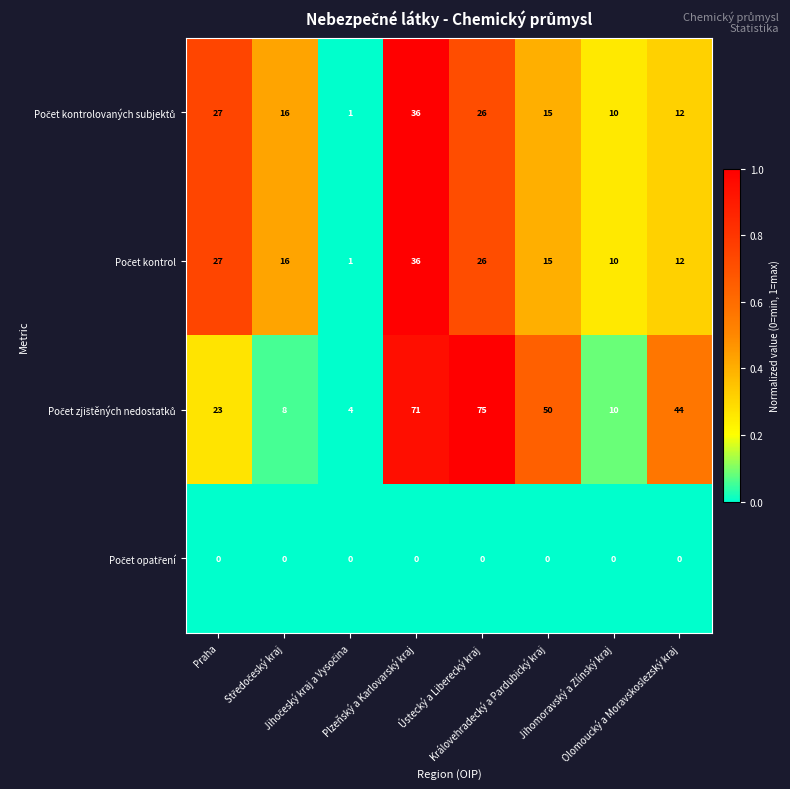

What is the greatest value displayed?

75